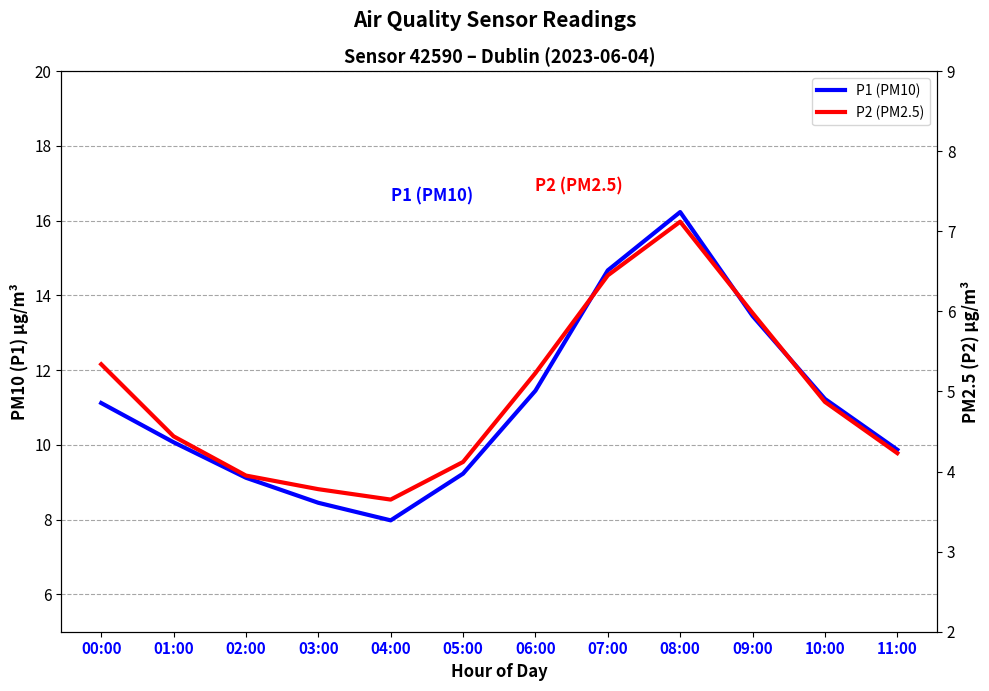

What is the sum of all P1 (PM10) values?

132.9